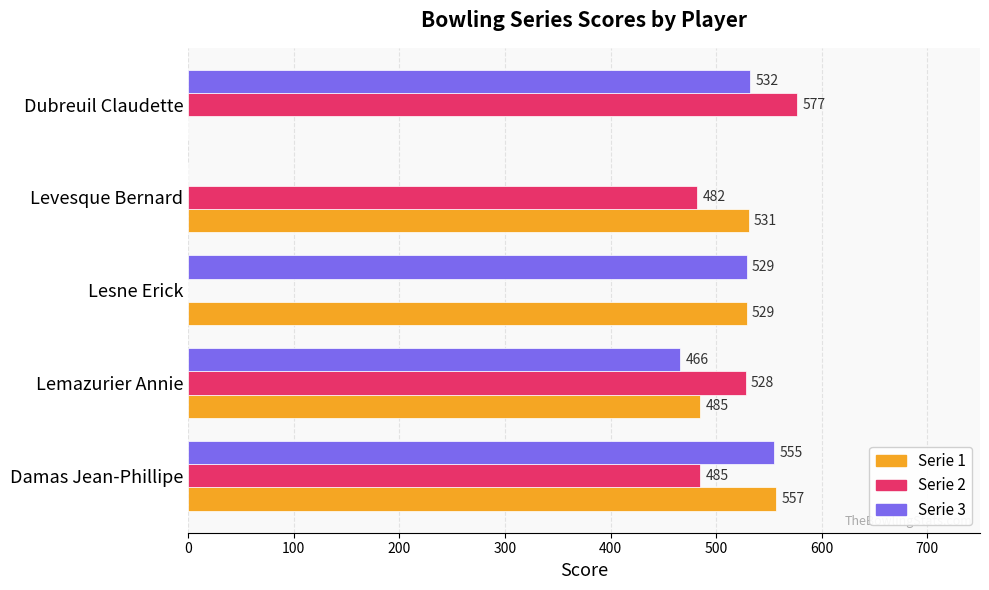

At which label is Serie 3 closest to 277?

Lemazurier Annie